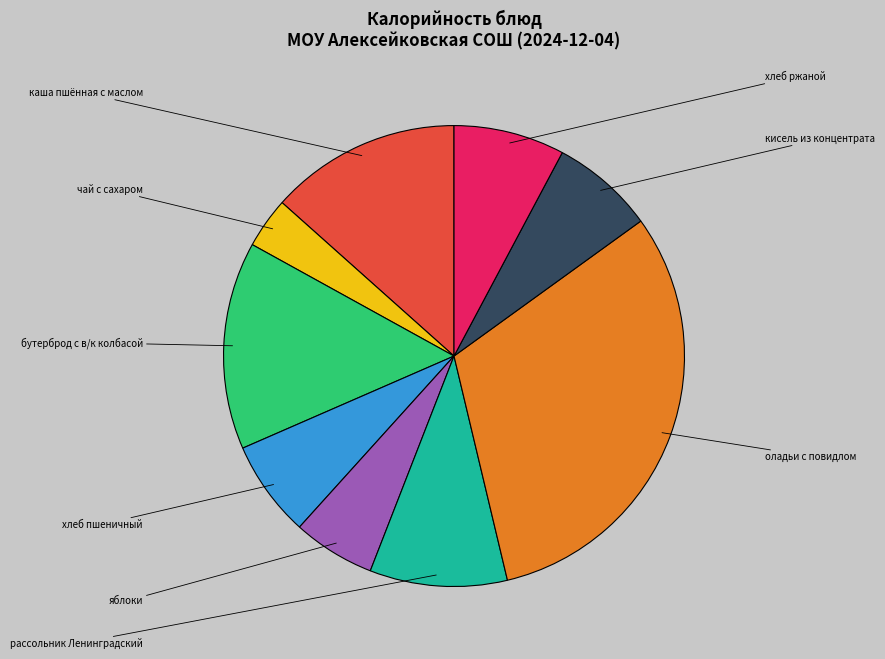

Is there any slice that represents more than half of the pie?

No